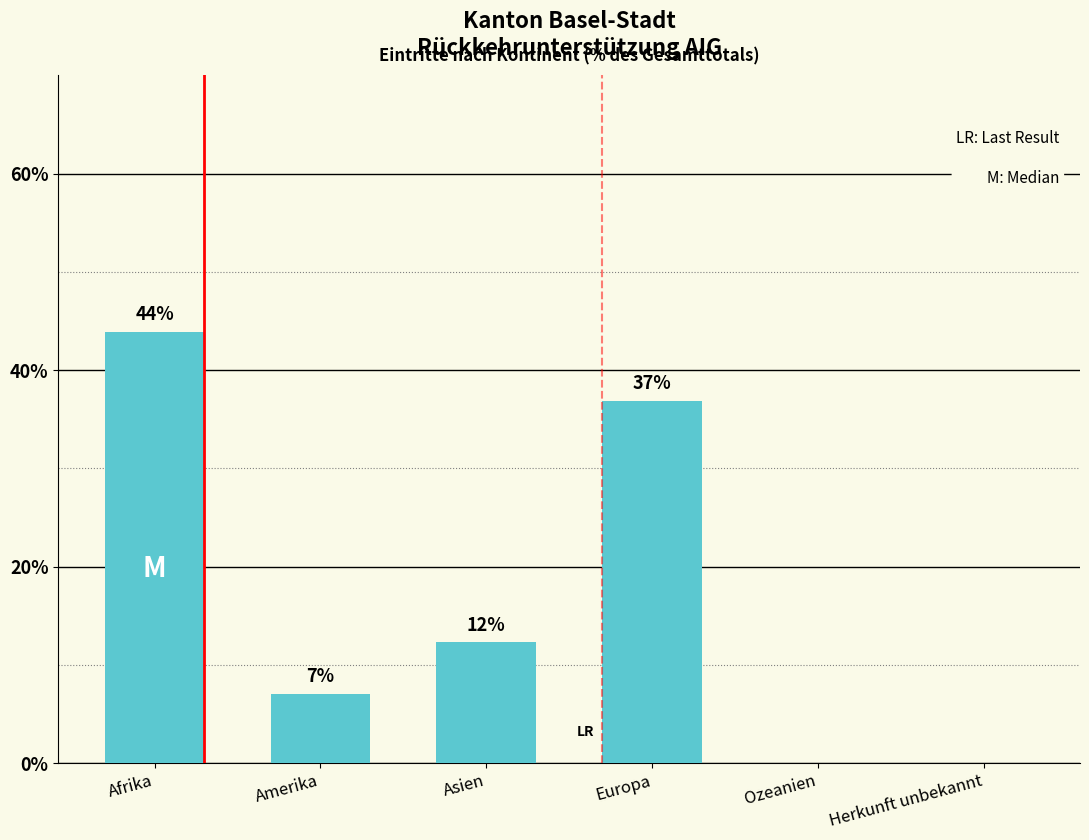

Which category has the highest value across all series?

Afrika